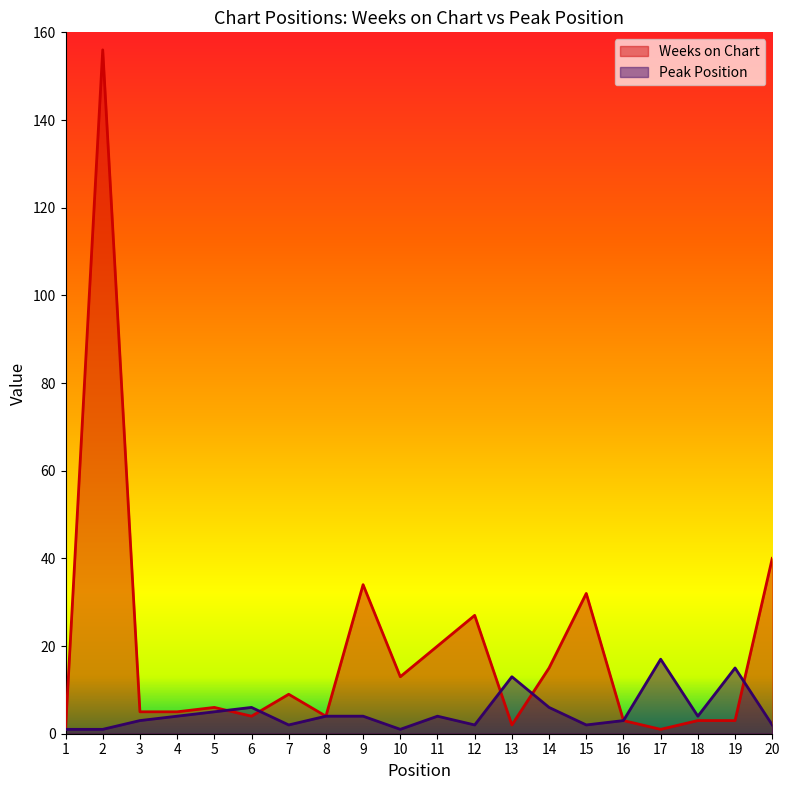

Where does the Peak Position series first go above 4?

5